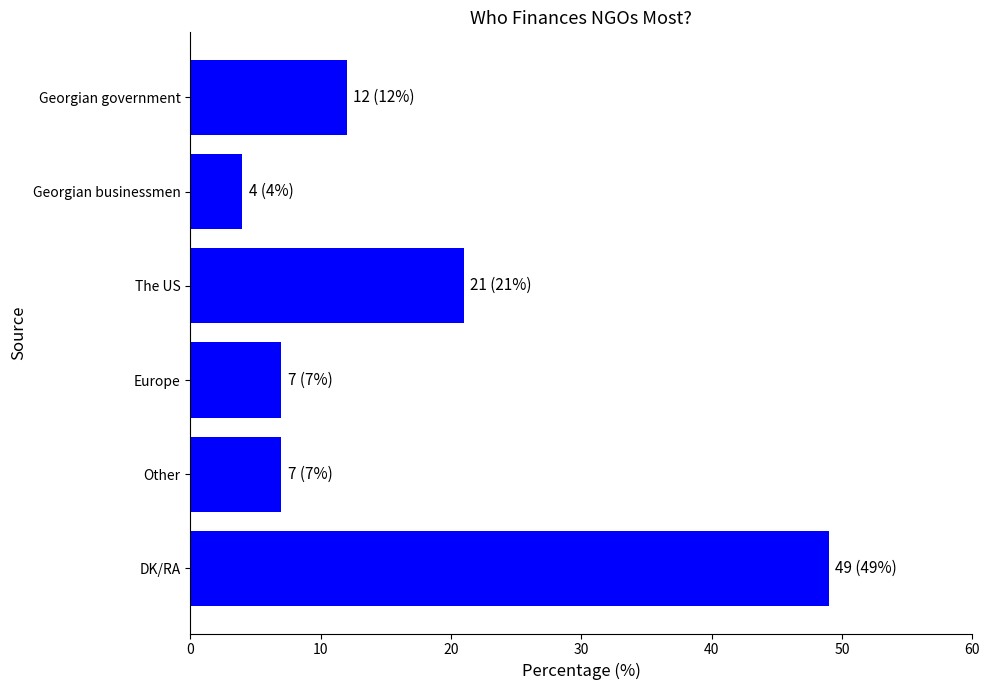

Does the chart contain stacked bars?

No